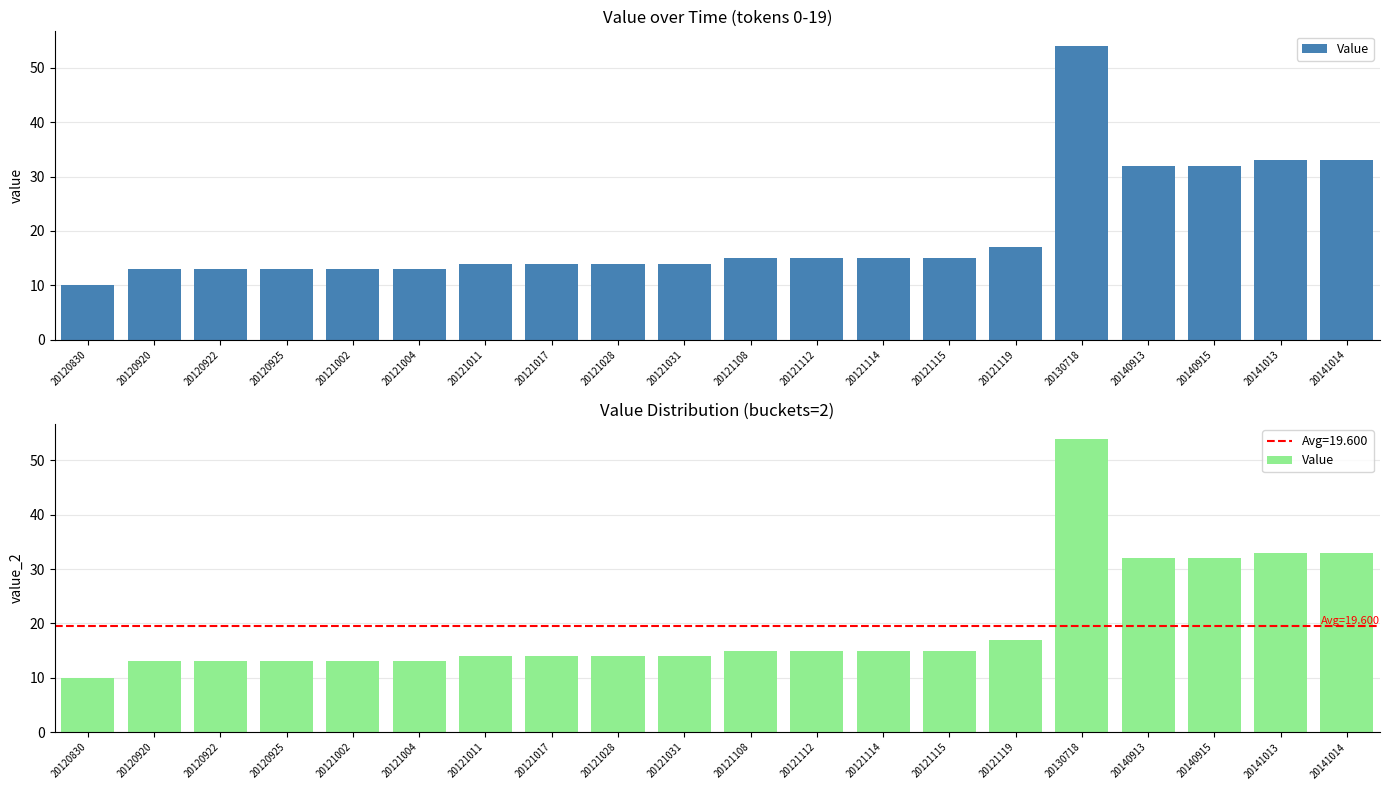

Where does the data first go above 15?

20121119